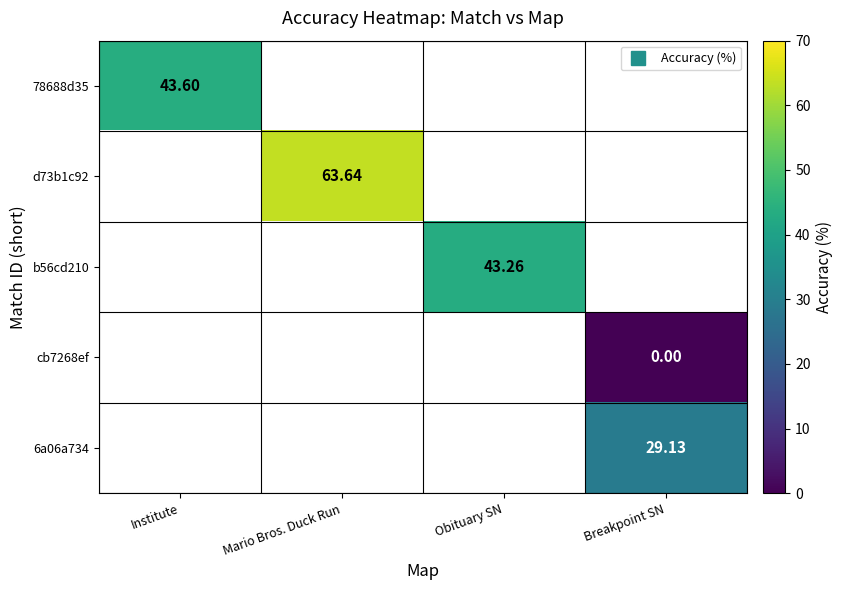

The value of d73b1c92 at Mario Bros. Duck Run is 63.6. True or false?

True